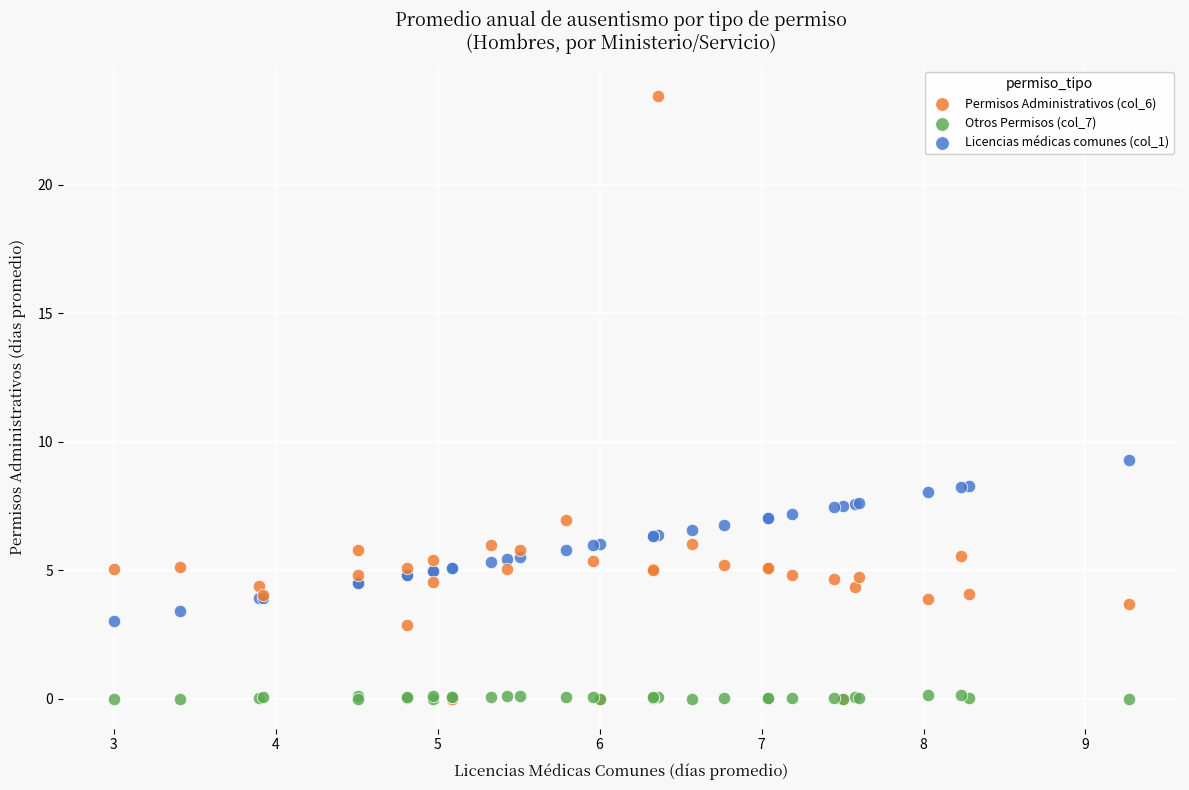

Which series has the largest Y range (max minus min)?

Permisos Administrativos (col_6)